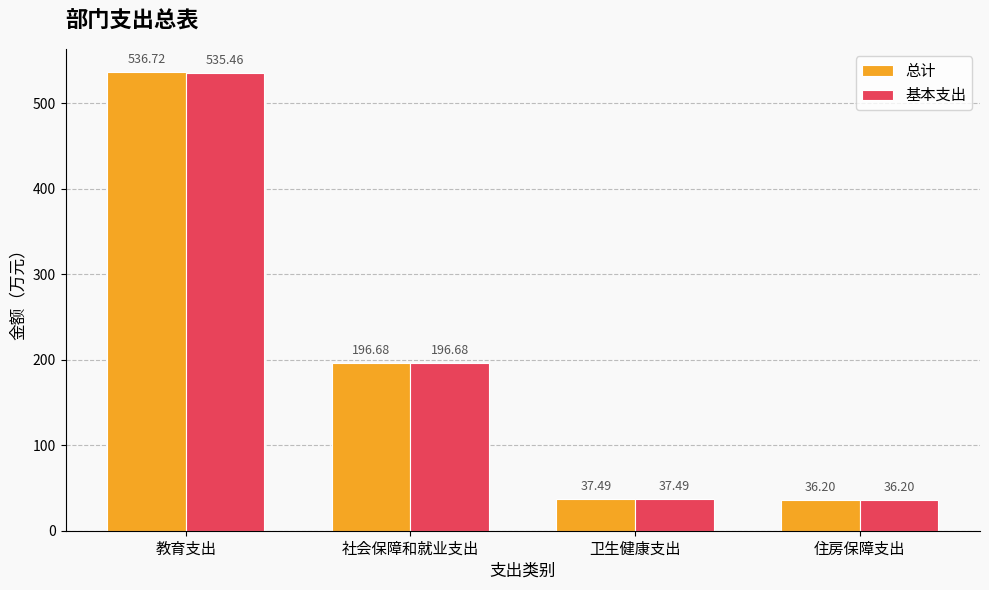

Which series changed the most between 教育支出 and 社会保障和就业支出?

总计